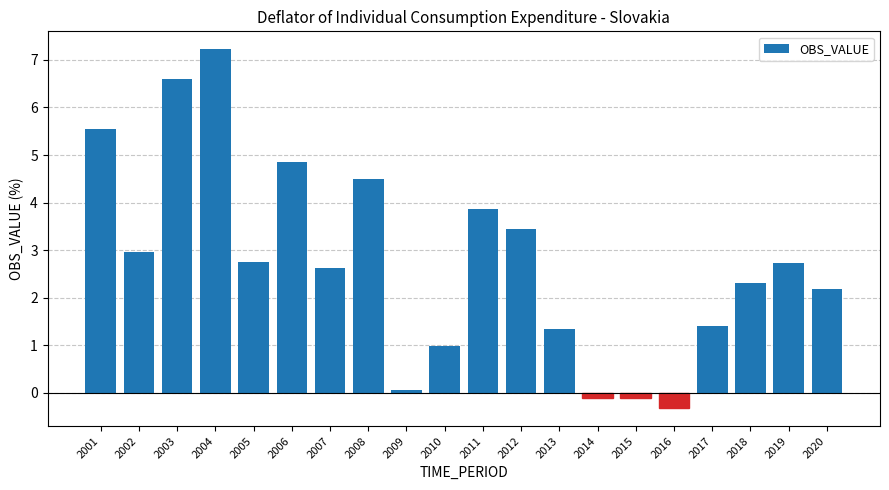

At which category does the chart reach its minimum across all series?

2016